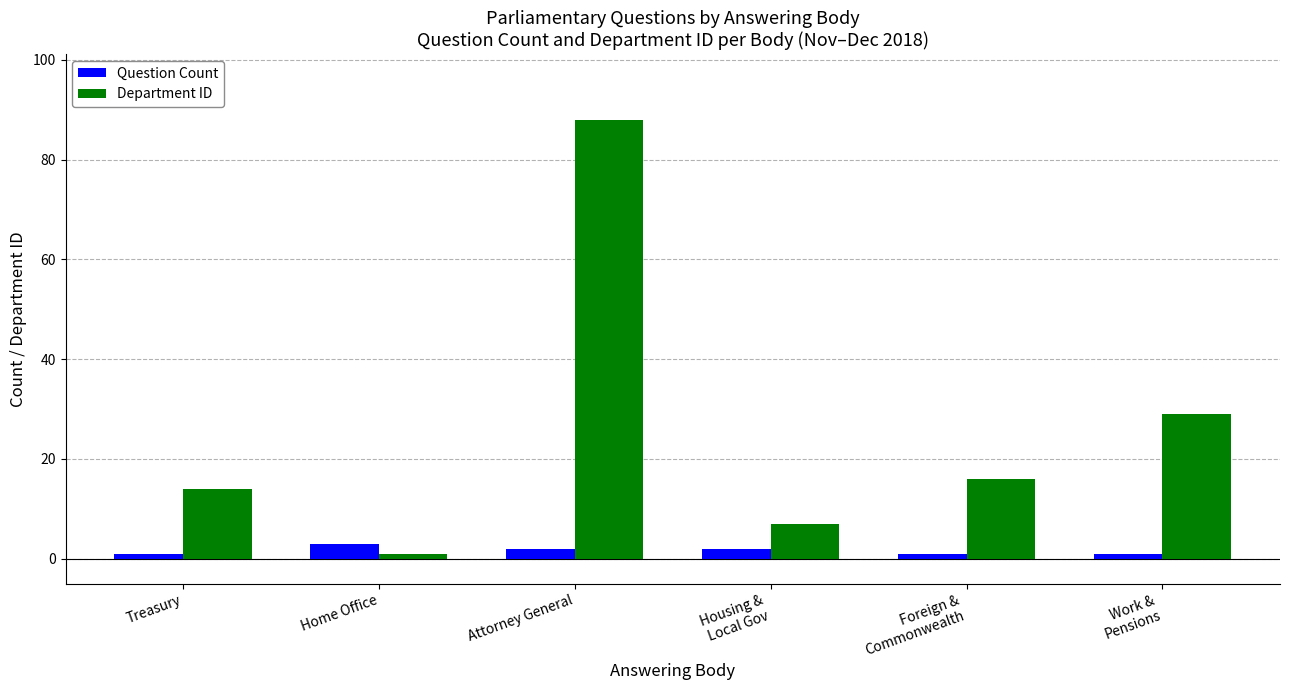

What is the average value of the Department ID series?

26